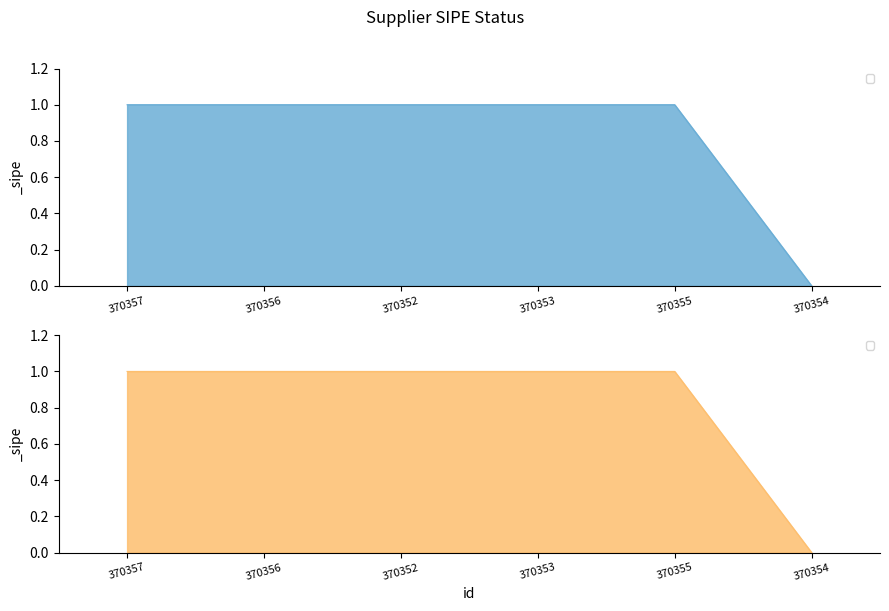

List the labels in order of value, largest first.

370357, 370356, 370352, 370353, 370355, 370354